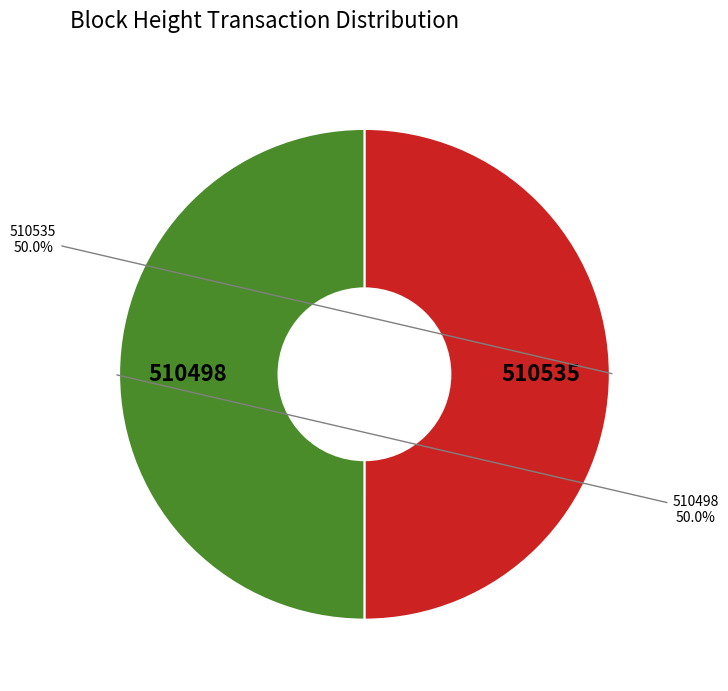

True or false: 510535 accounts for 35% of the total.

False